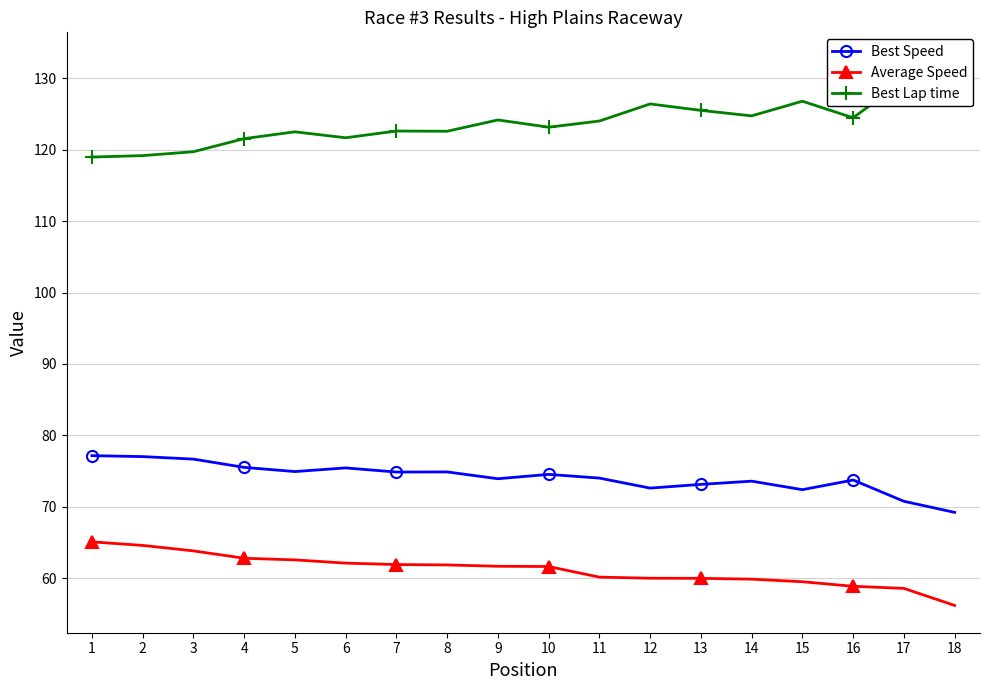

At which category does the chart reach its minimum across all series?

18